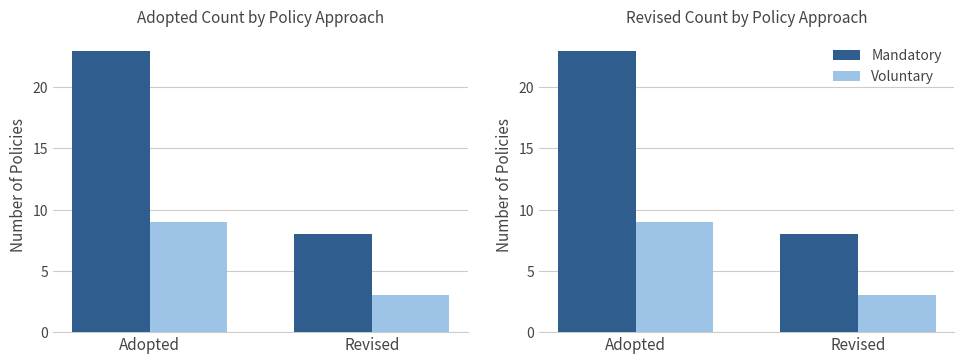

Which series has the largest range (max minus min)?

Mandatory